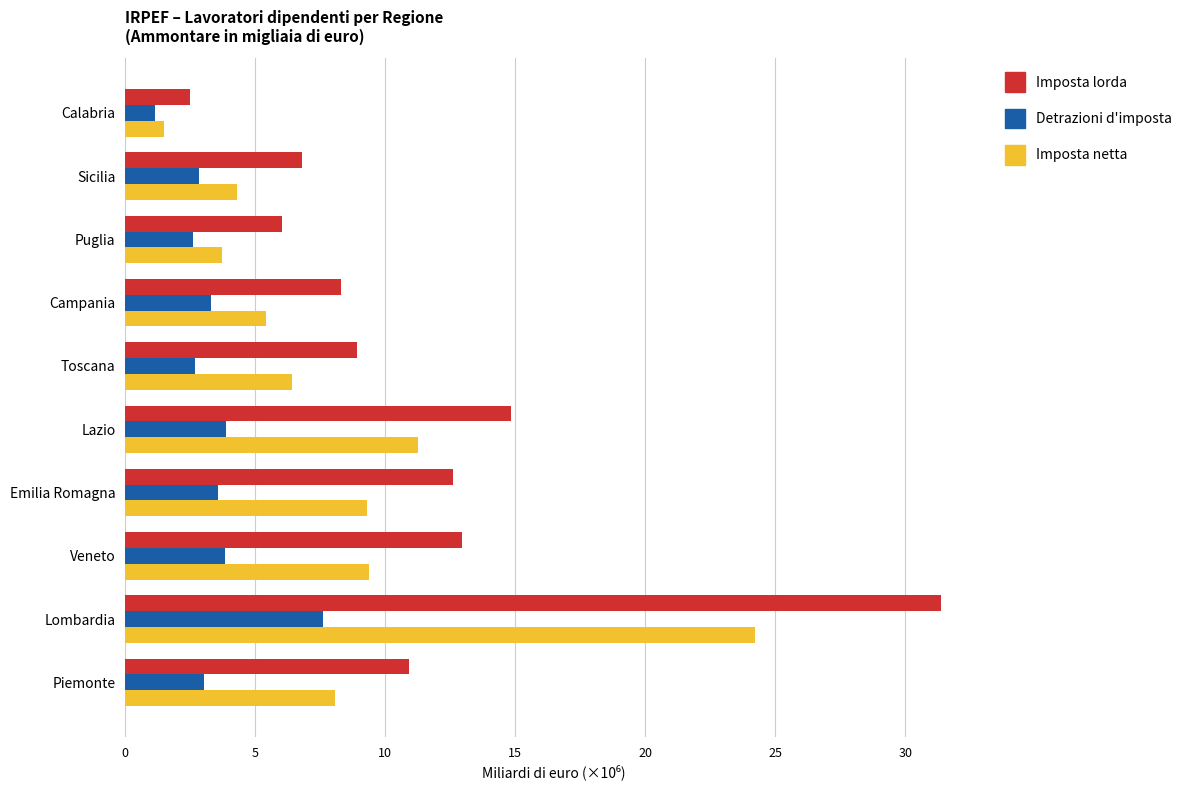

What is the average value of the Detrazioni d'imposta series?

3.4